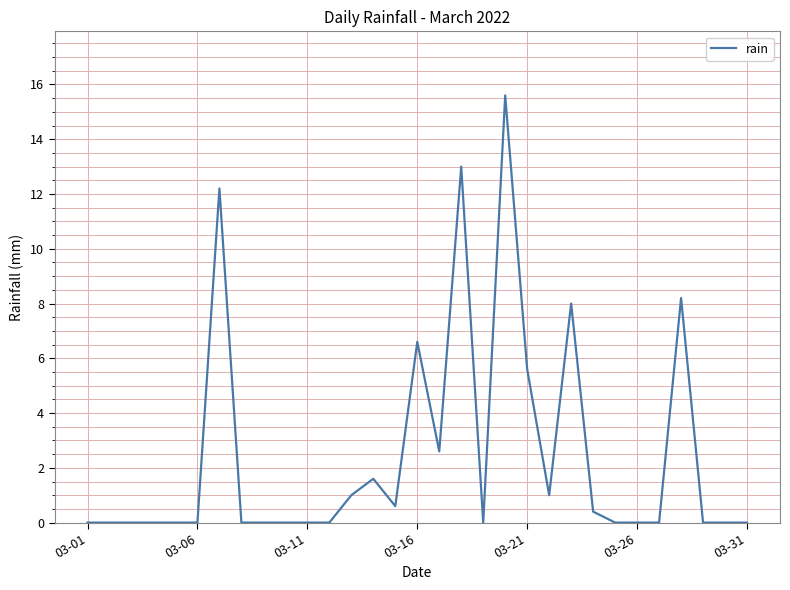

What is the difference between the maximum and minimum values?

15.6